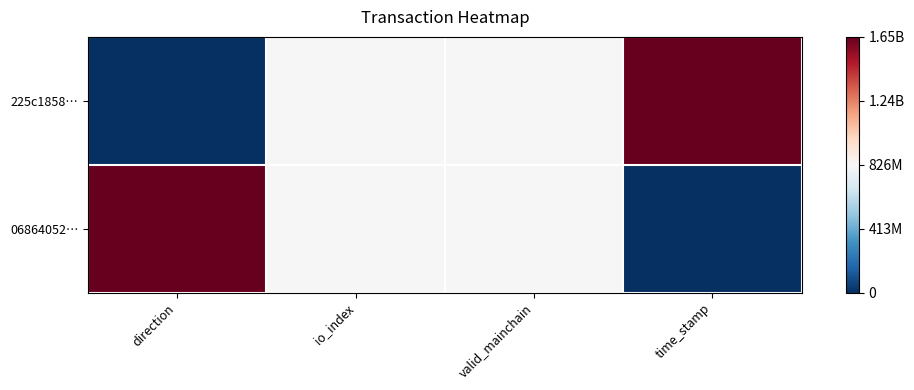

What is the difference between the highest and lowest values at time_stamp?

1.0